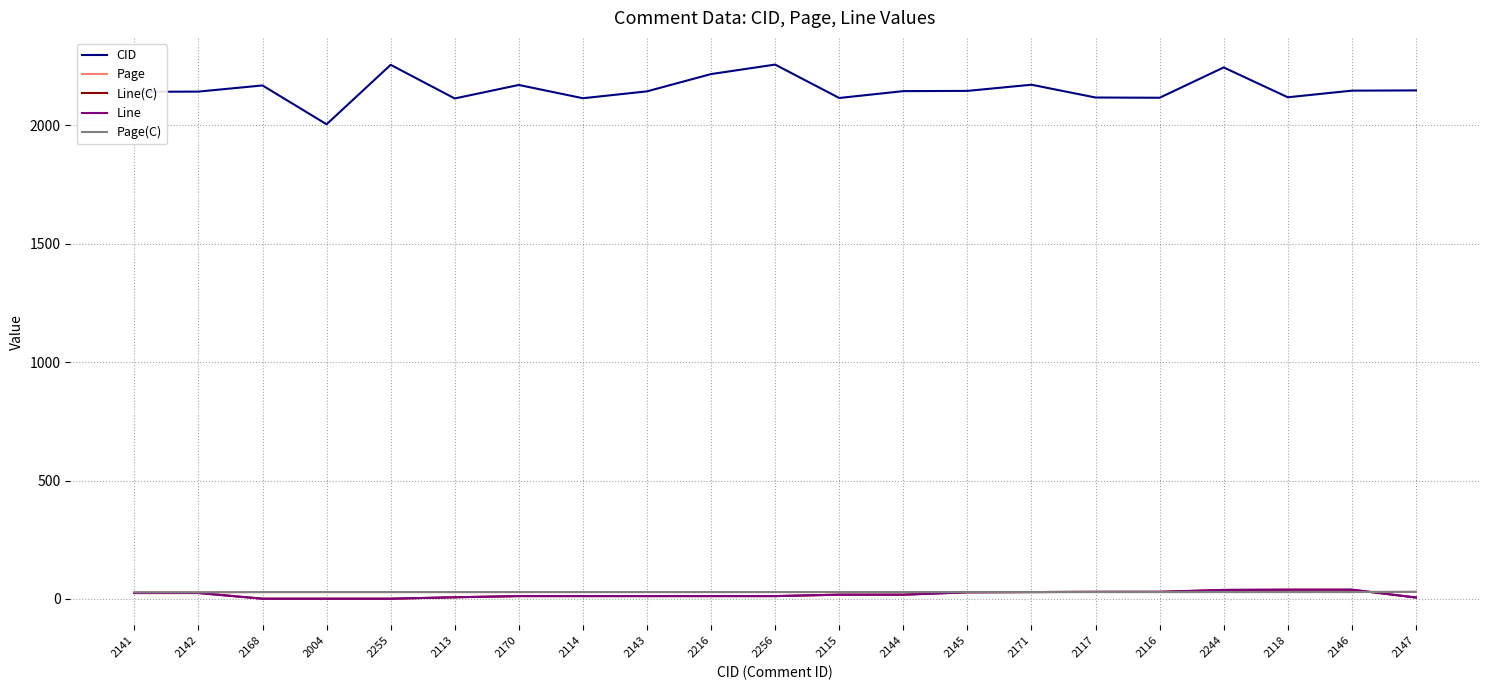

Is the value of Page(C) at 2216 greater than the value of Line at 2244?

No